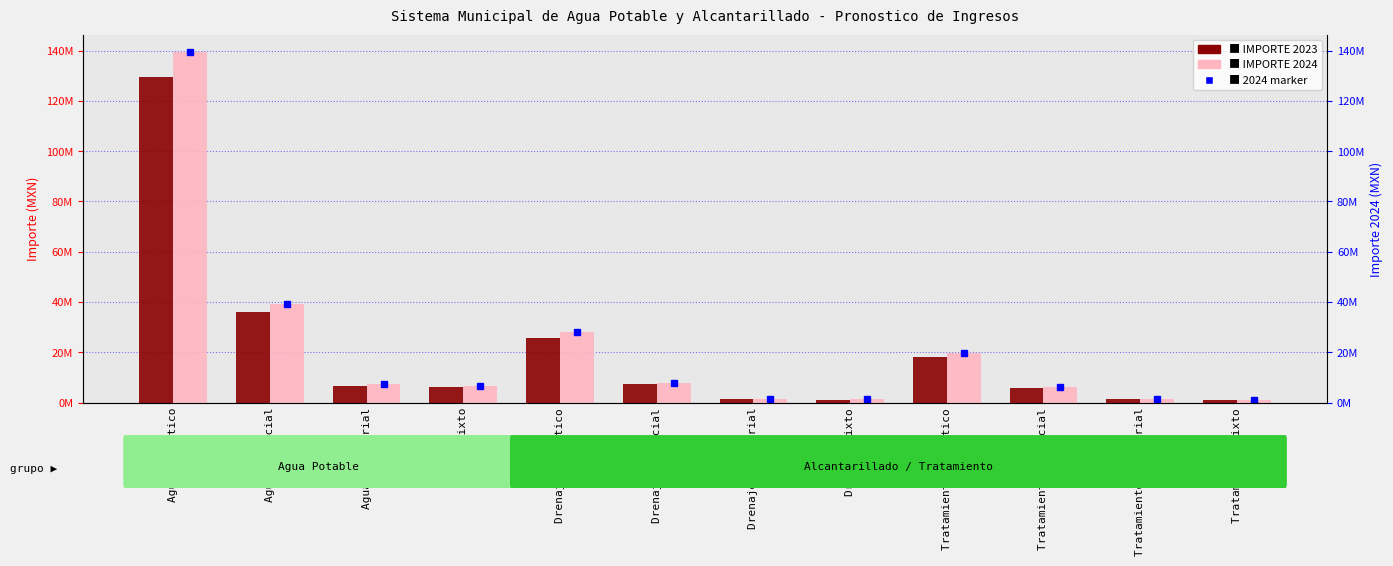

What position from the left is Agua Industrial?

3